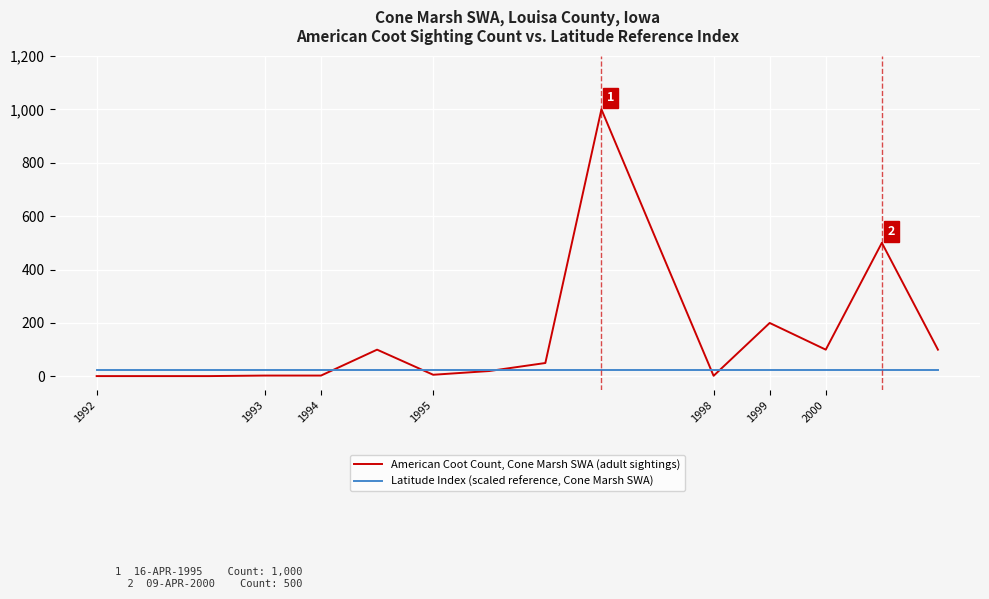

What is the difference between the maximum and minimum values in the American Coot Count, Cone Marsh SWA (adult sightings) series?

999.0